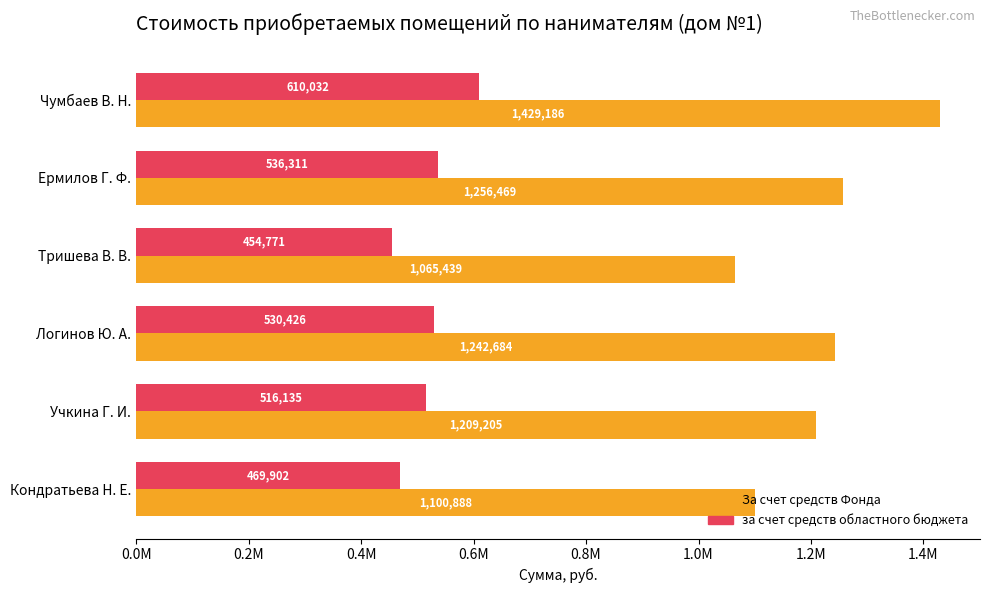

How many values in the за счет средств областного бюджета series exceed 530426?

2